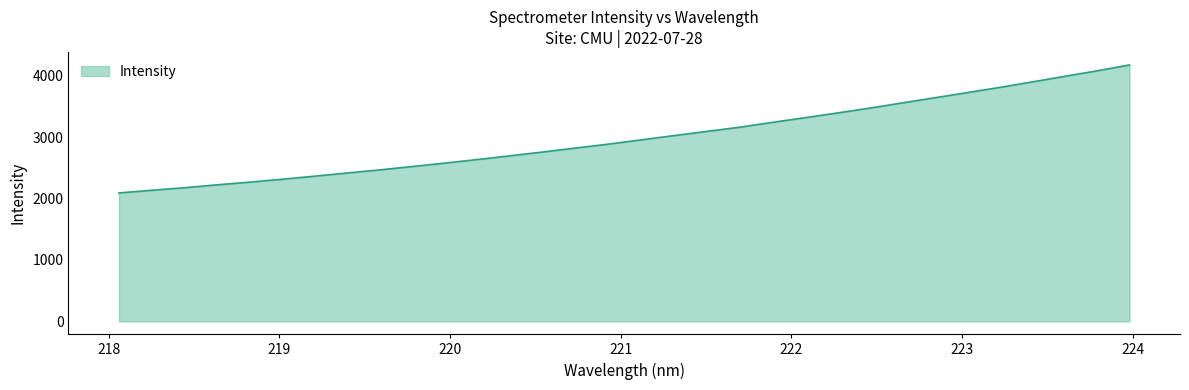

What is the greatest value displayed?

4174.9